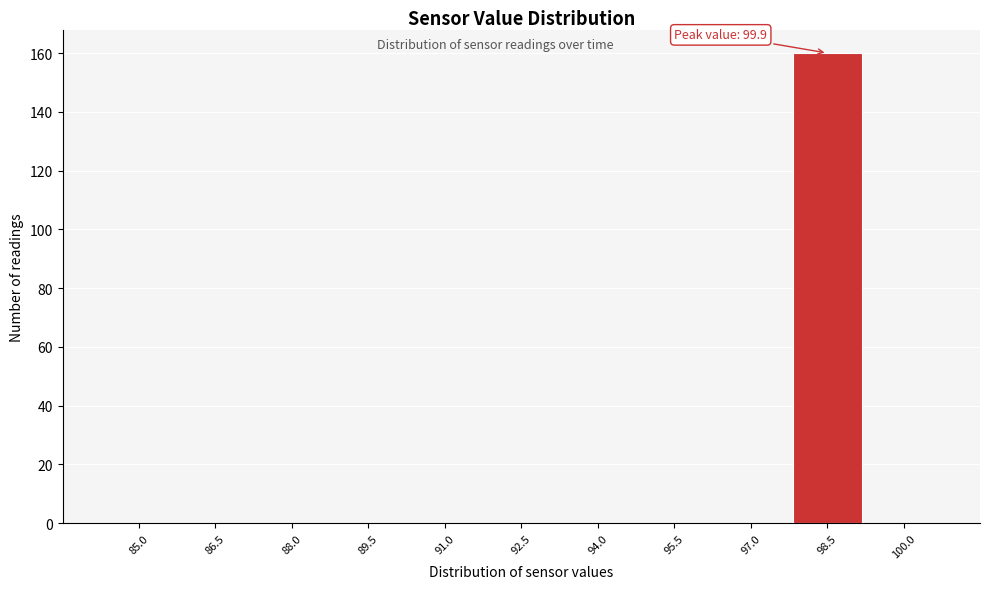

Reading left to right, list all the values displayed in this chart.

85.0=0	86.5=0	88.0=0	89.5=0	91.0=0	92.5=0	94.0=0	95.5=0	97.0=0	98.5=160	100.0=0